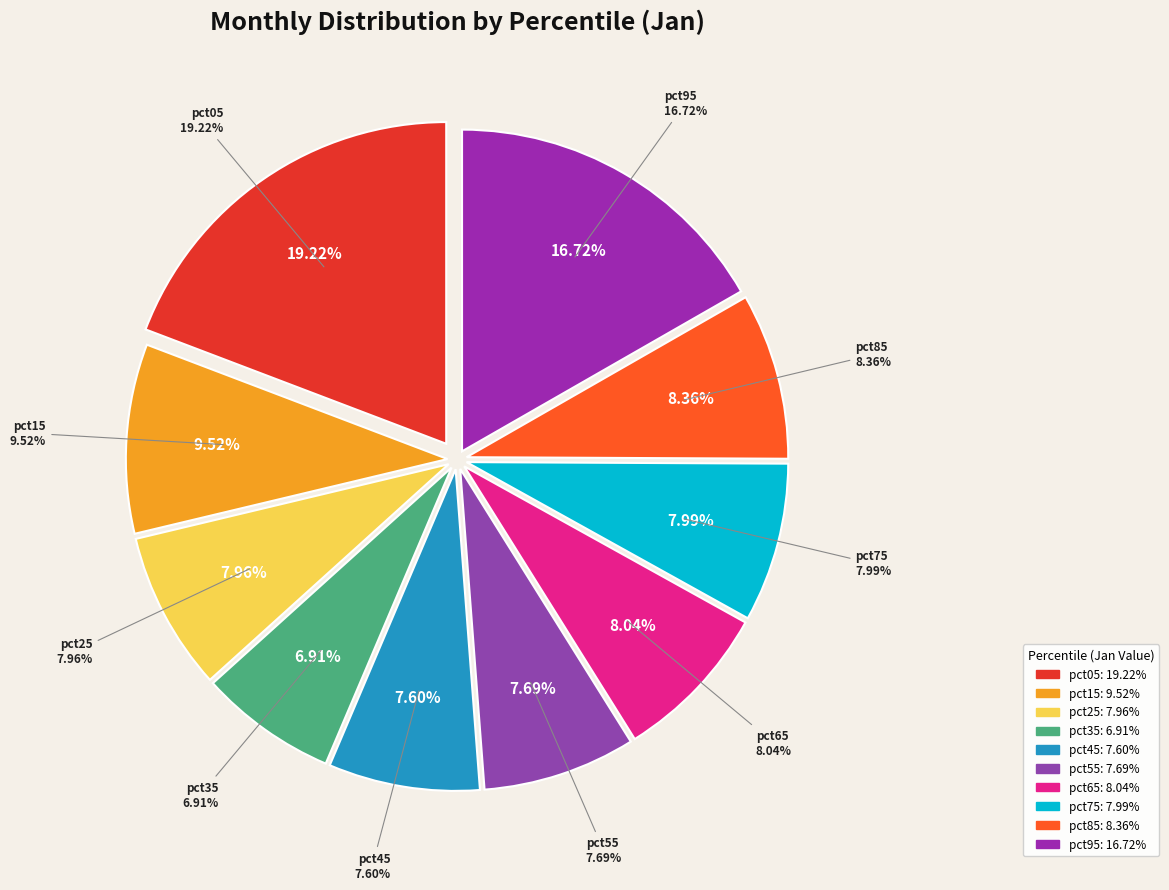

Which slice is the largest?

pct05